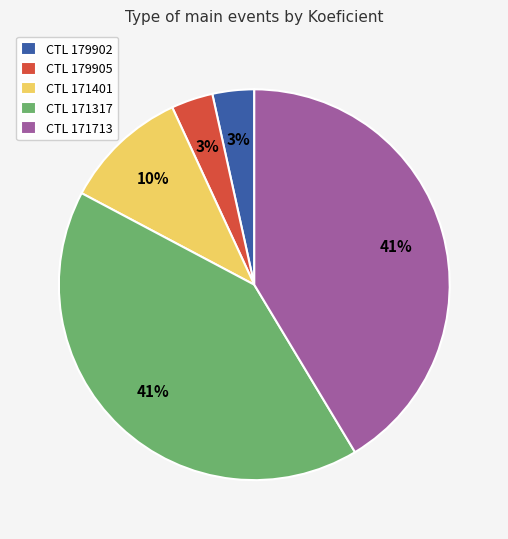

To the nearest percent, what is the average slice percentage?

20%